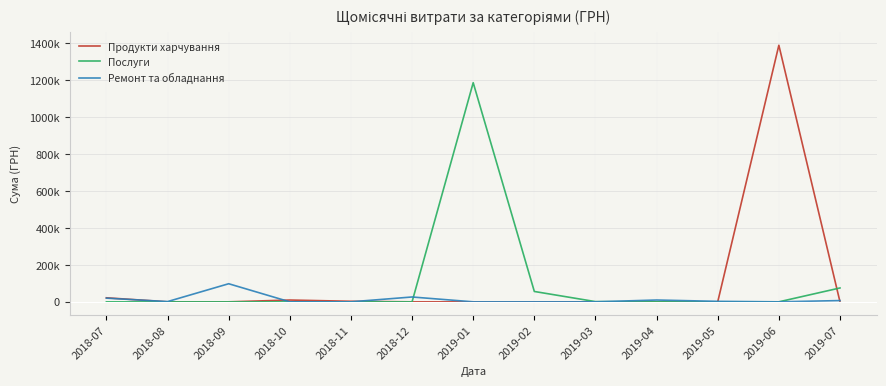

True or false: Продукти харчування and Ремонт та обладнання intersect in this chart.

True